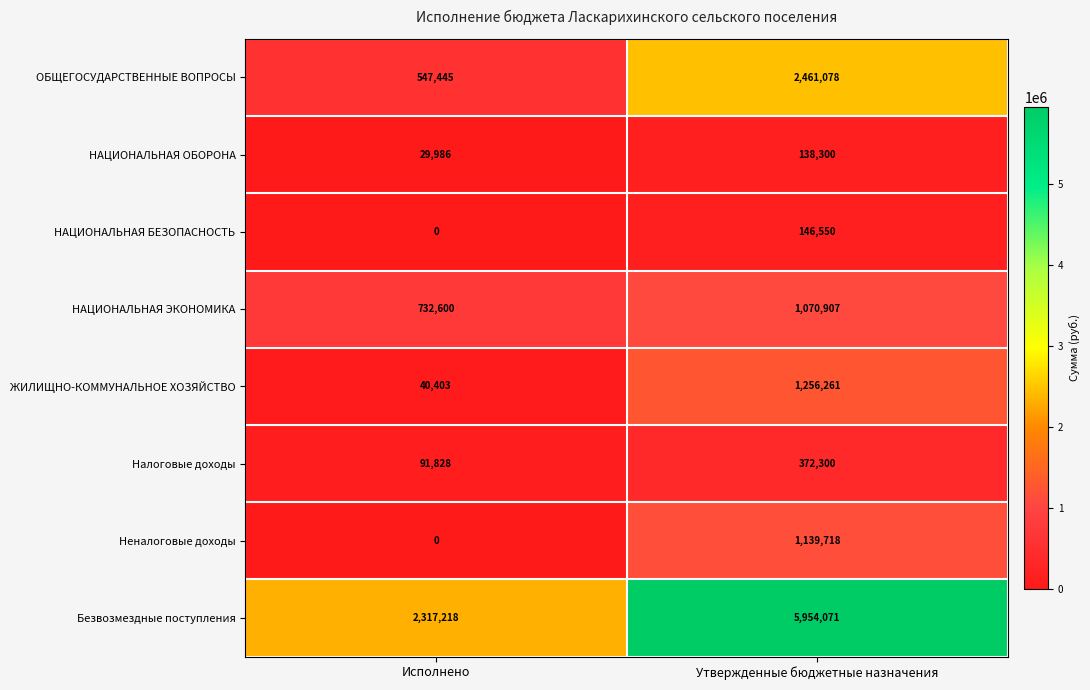

At how many categories does at least one series exceed 1854232?

2